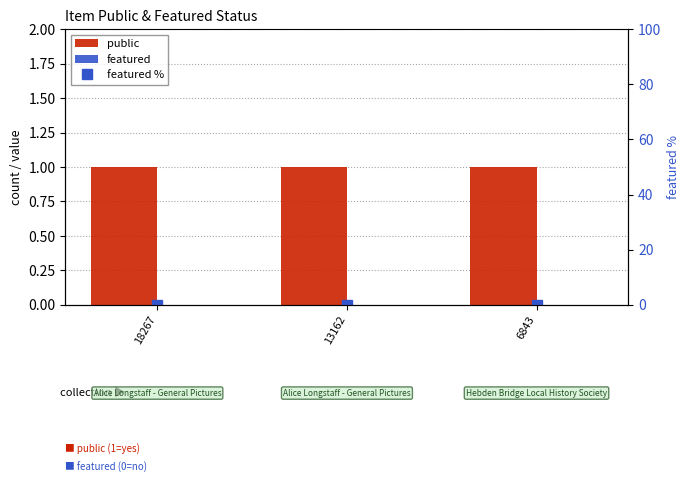

Reading left to right, transcribe all the data shown in this chart.

public: 18267=1	13162=1	6843=1
featured: 18267=0	13162=0	6843=0
featured %: 18267=0	13162=0	6843=0